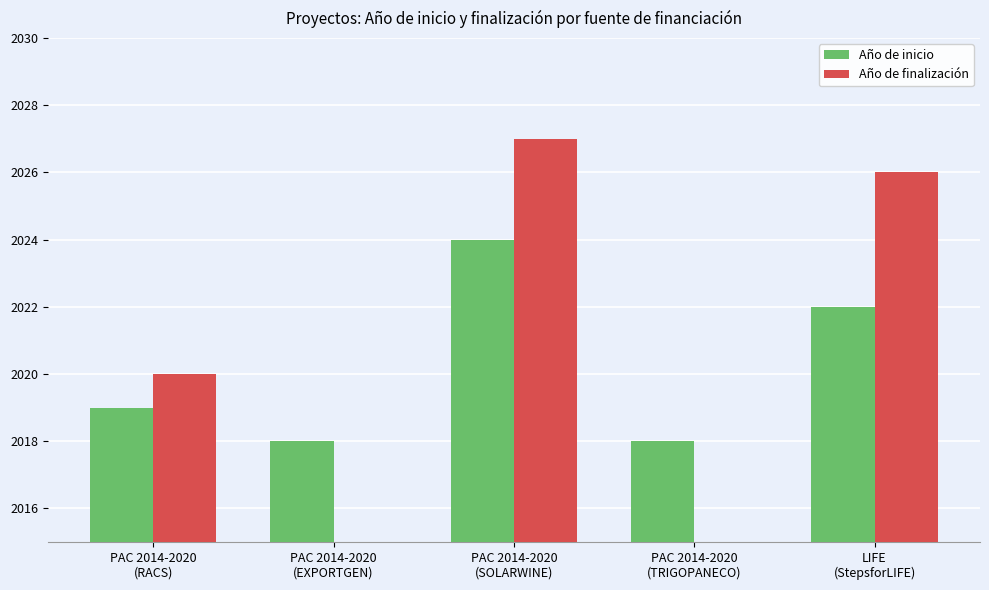

What is the average value of the Año de finalización series?

1215